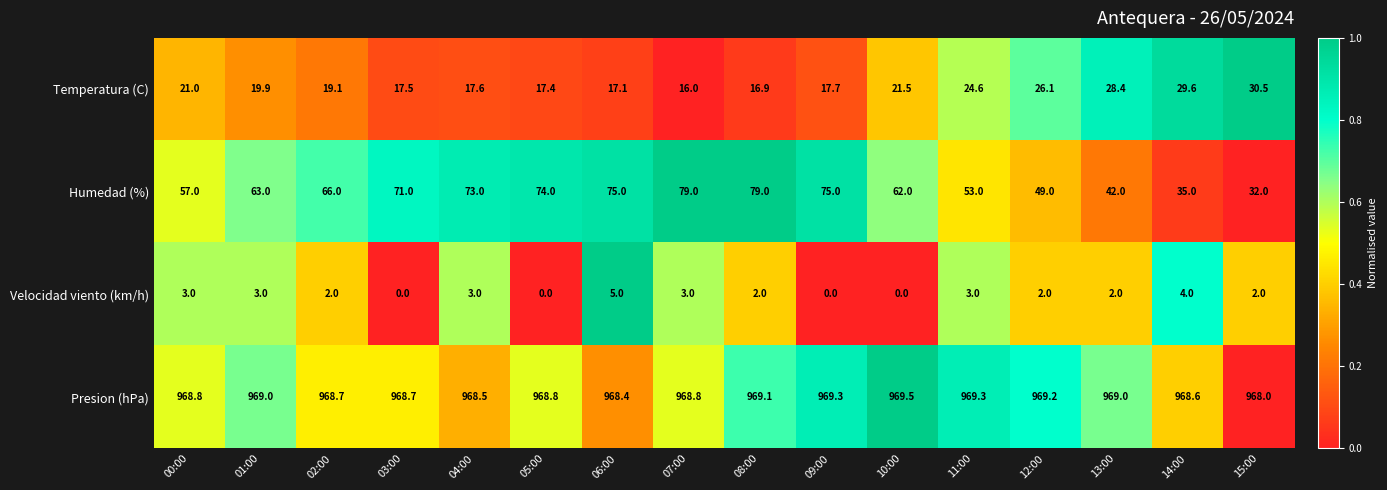

Is it true that Humedad (%) equals 120.0 at 03:00?

False